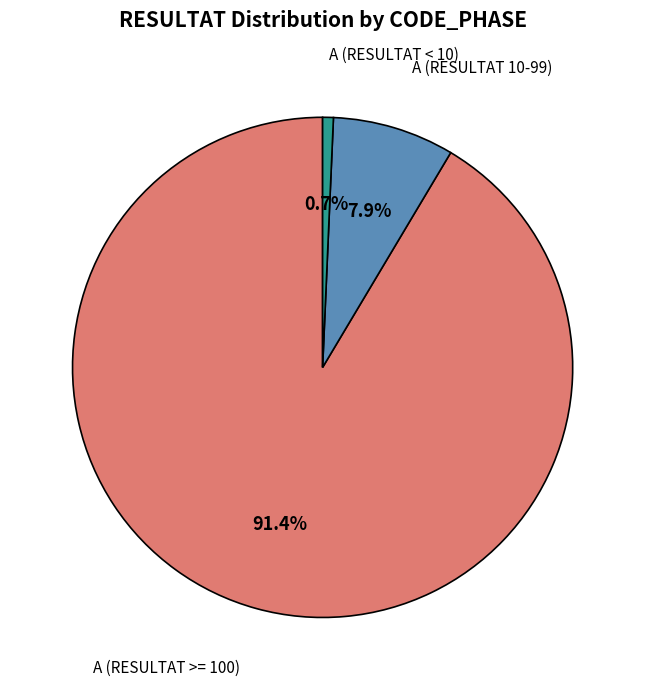

Which slice is the largest?

A (RESULTAT >= 100)